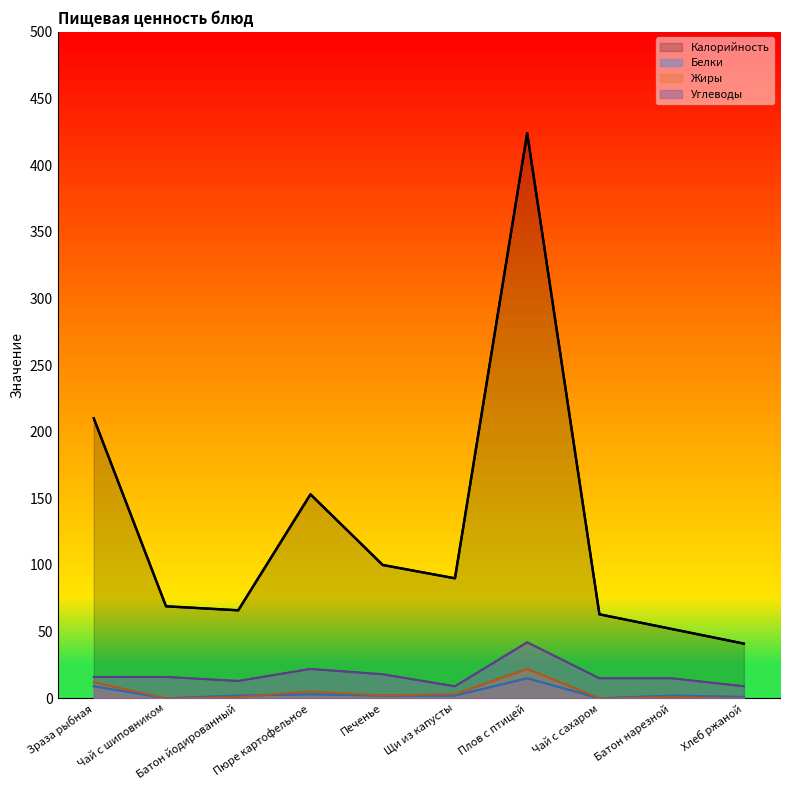

True or false: Жиры and Углеводы intersect in this chart.

False